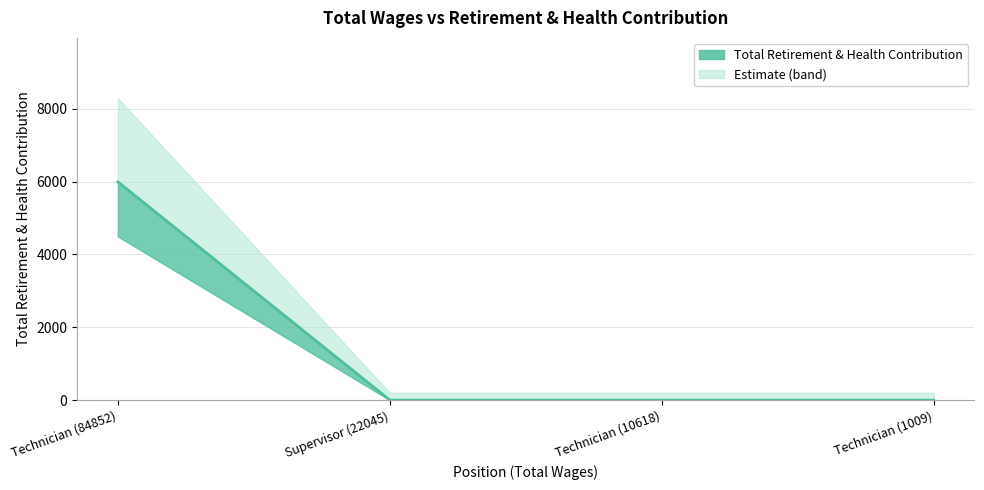

How many positive values are there?

1